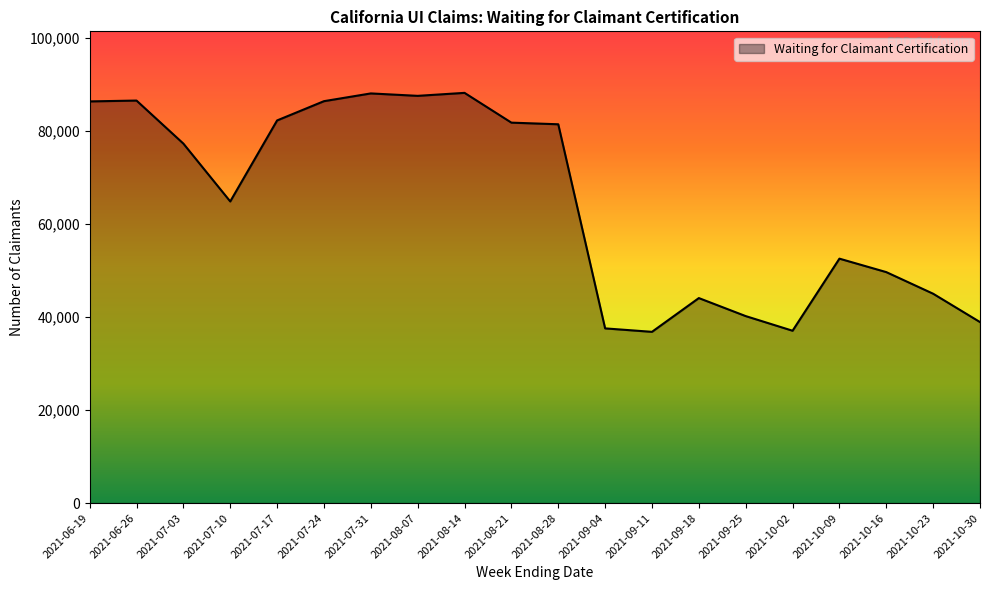

At which label is the value closest to 62509?

2021-07-10